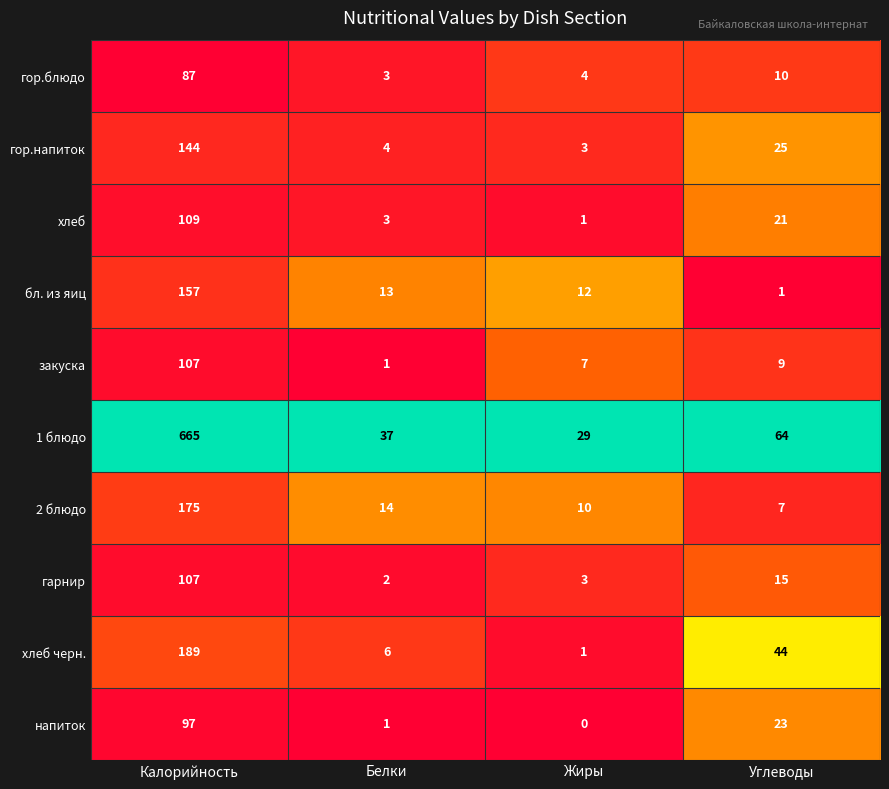

What is the total value across all series at Белки?

84